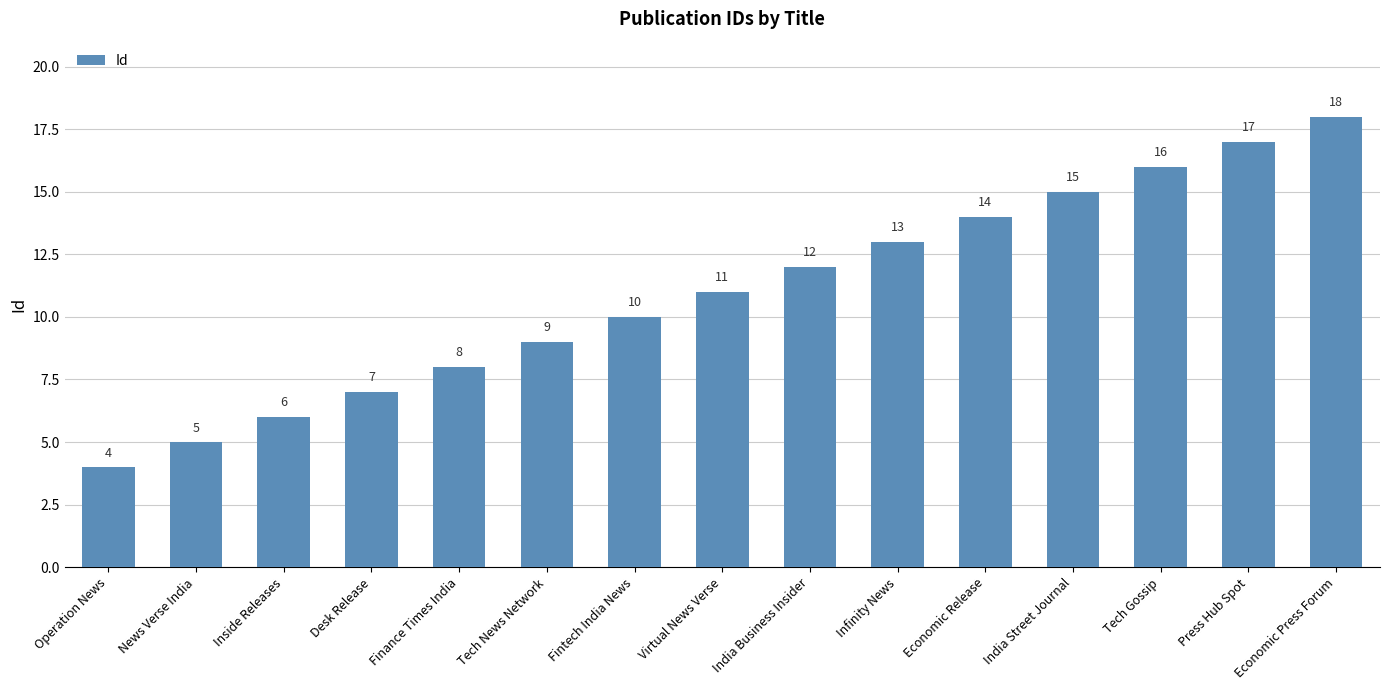

How many bars are there in total?

15